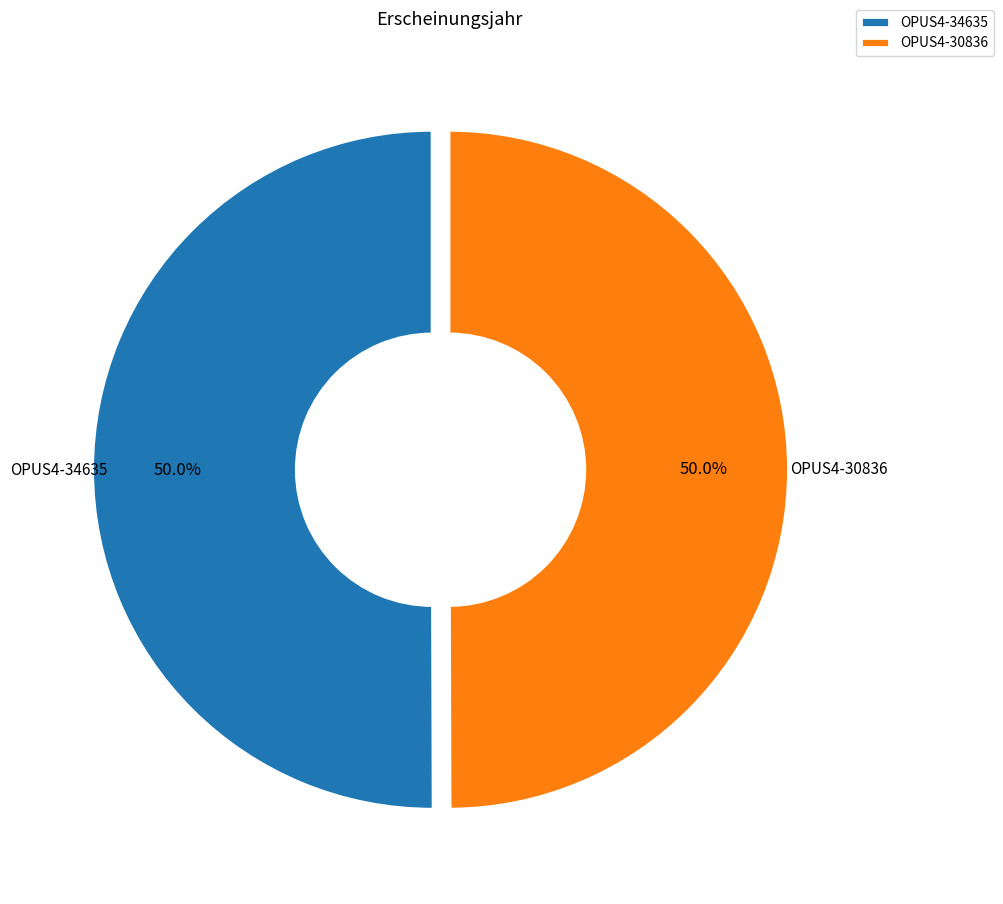

Combined, do OPUS4-34635 and OPUS4-30836 account for over 50%?

Yes